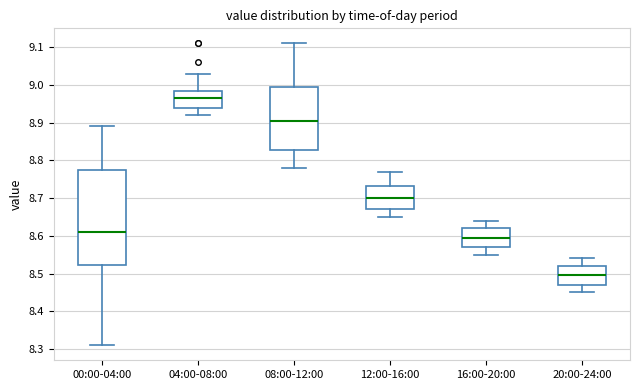

Which box's median line is the lowest?

20:00-24:00